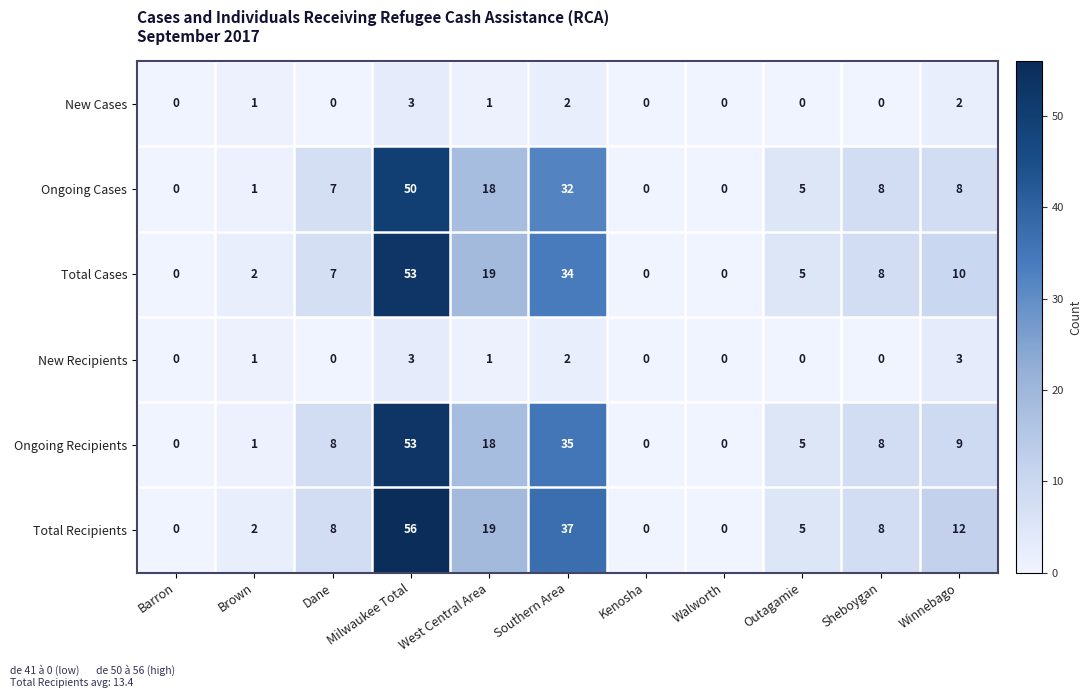

Which series has the largest total across all categories?

Total Recipients